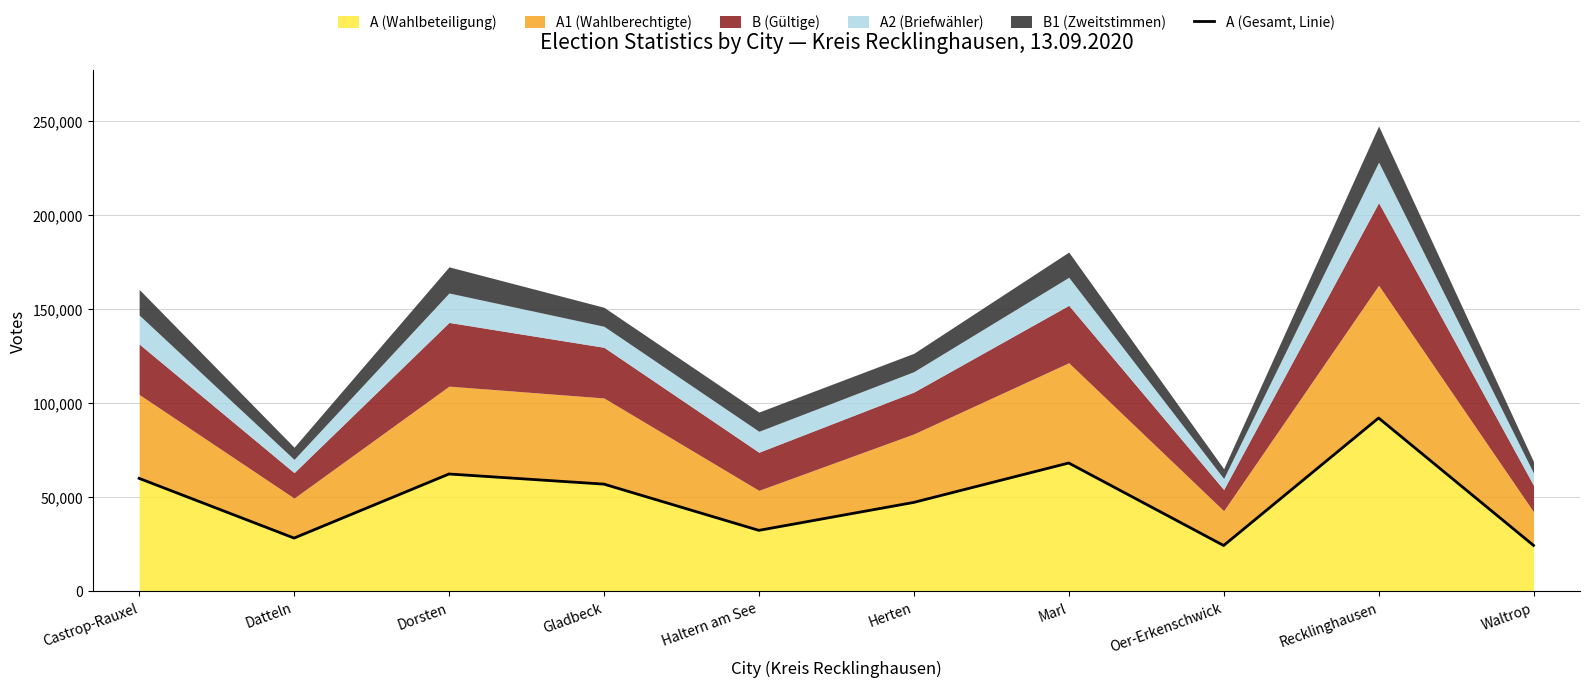

At which category does the data reach its first local peak?

Dorsten